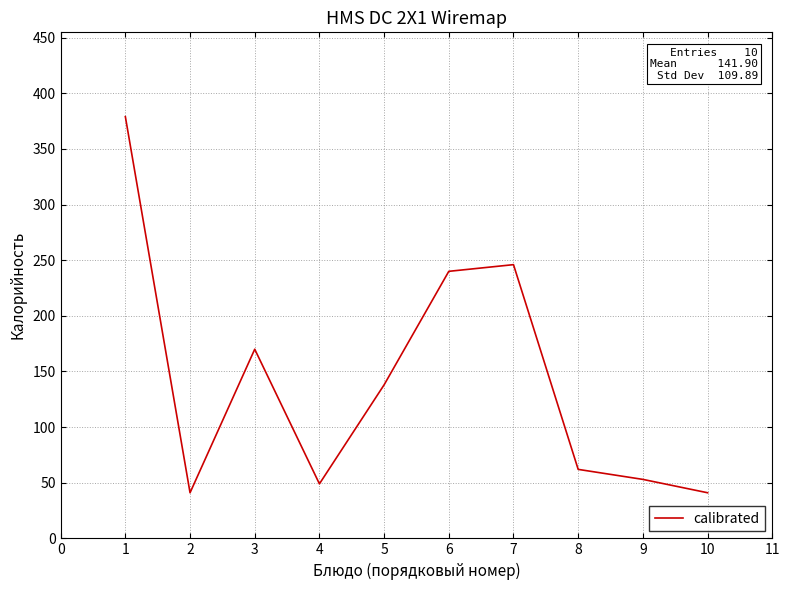

Approximately how many times larger is the value at 5 compared to 6?

0.6